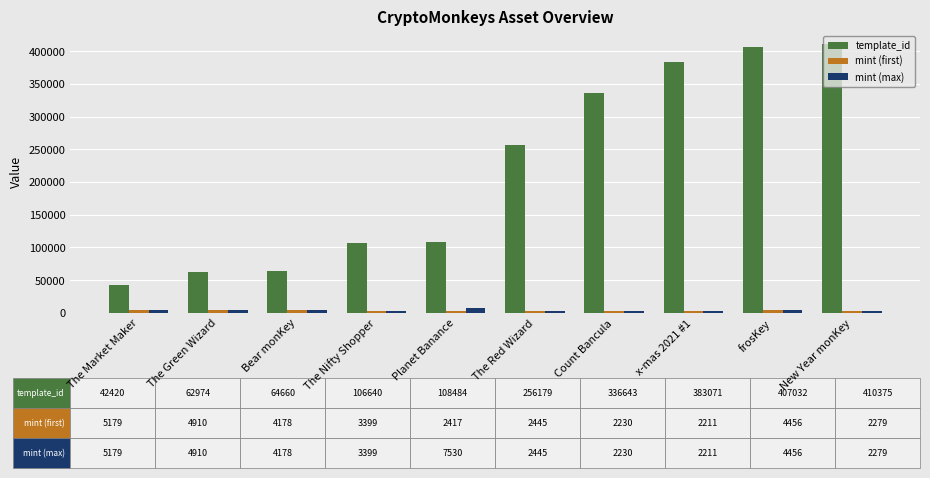

Which series has the largest range (max minus min)?

template_id